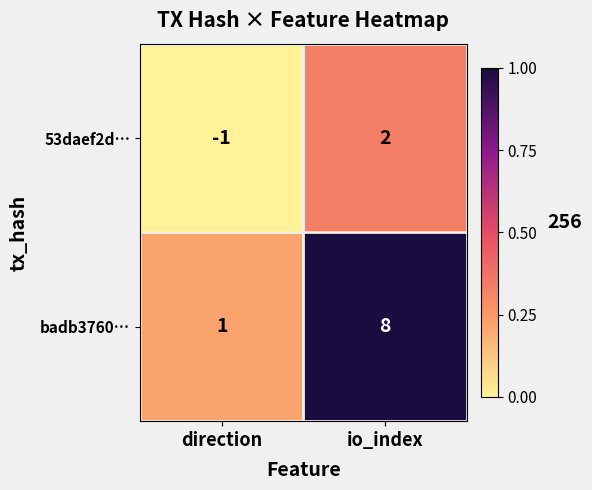

Between direction and io_index, which series saw the biggest shift?

badb3760…